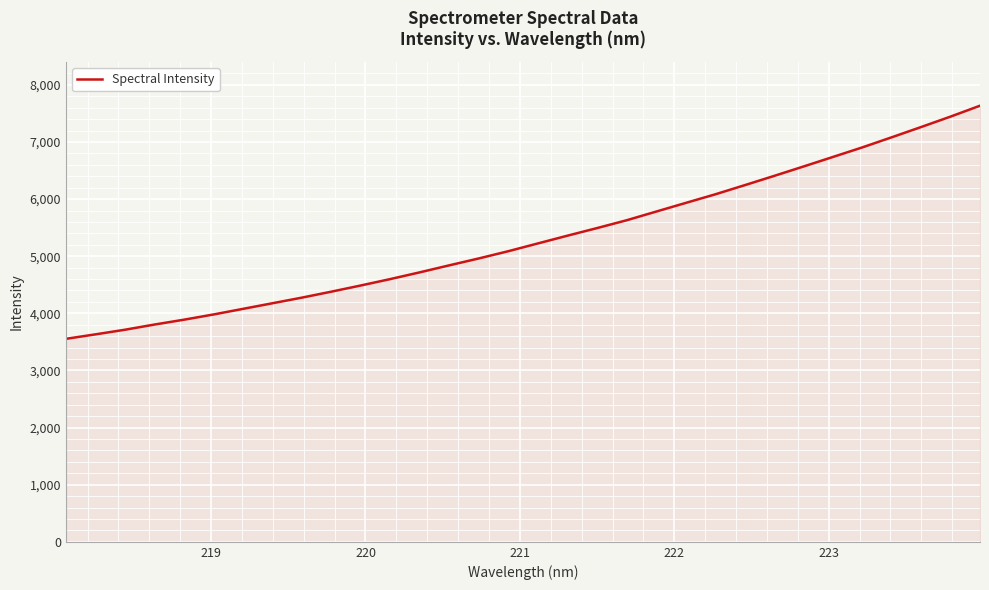

What is the maximum value shown in the chart?

7634.7